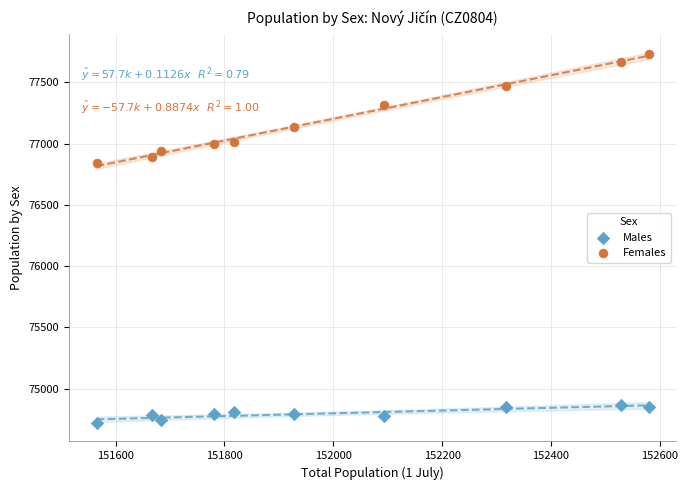

What is the X range (max minus min) for the scatter plot?

1015